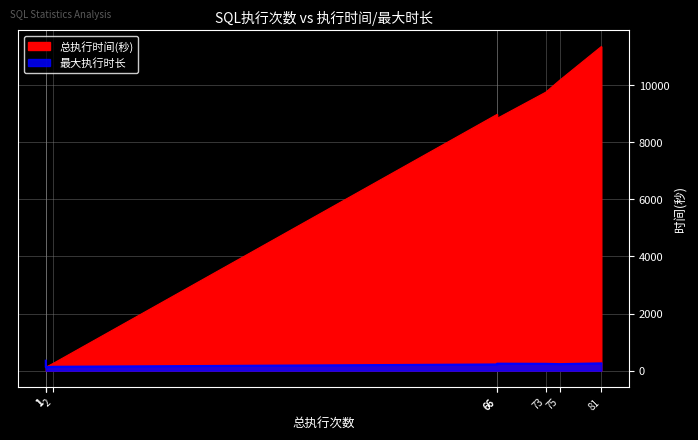

True or false: 总执行时间(秒) has a value of 578 at 1.

False